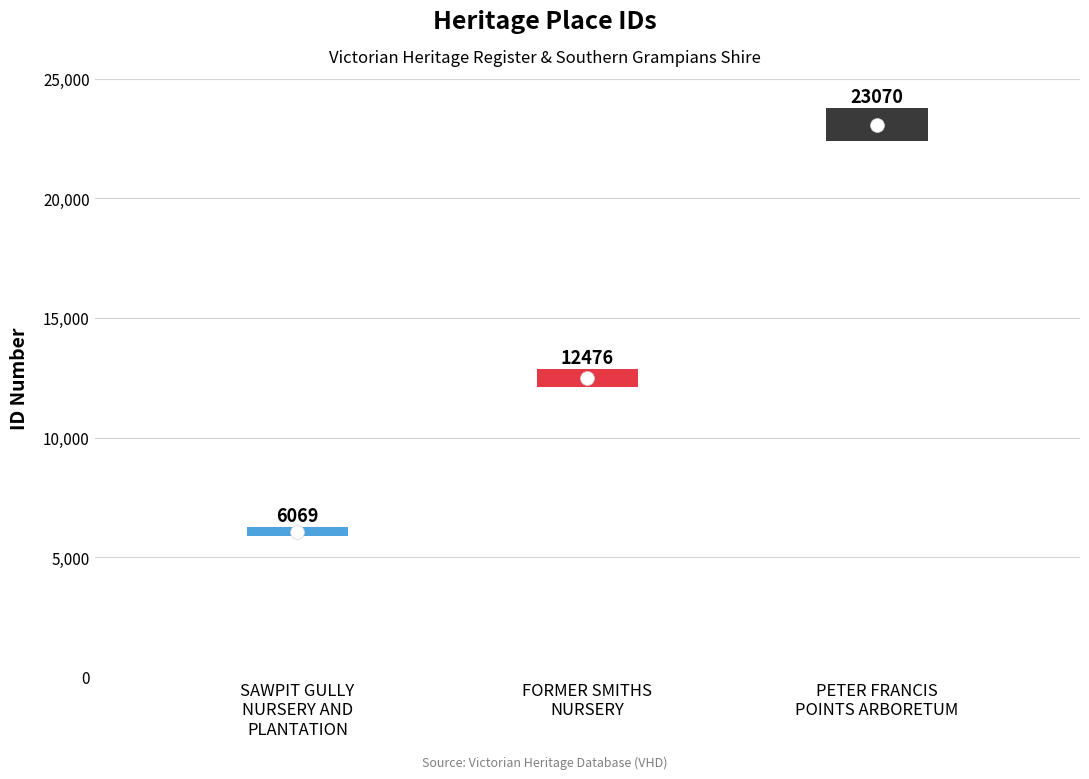

What is the approximate value at FORMER SMITHS
NURSERY?

12476